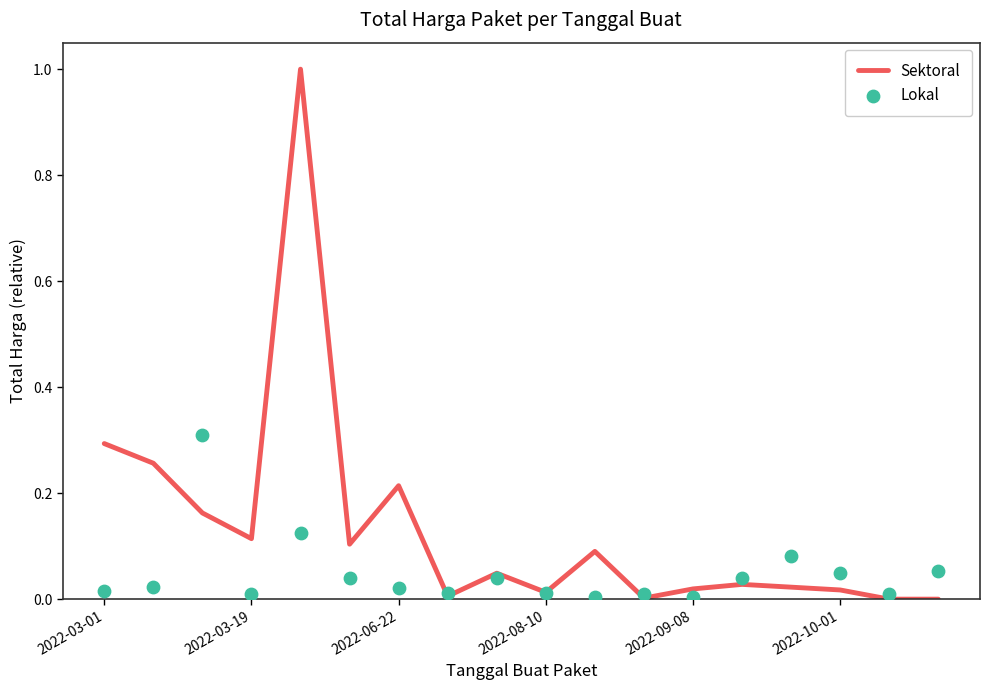

Which series has the widest spread of Y values?

Sektoral